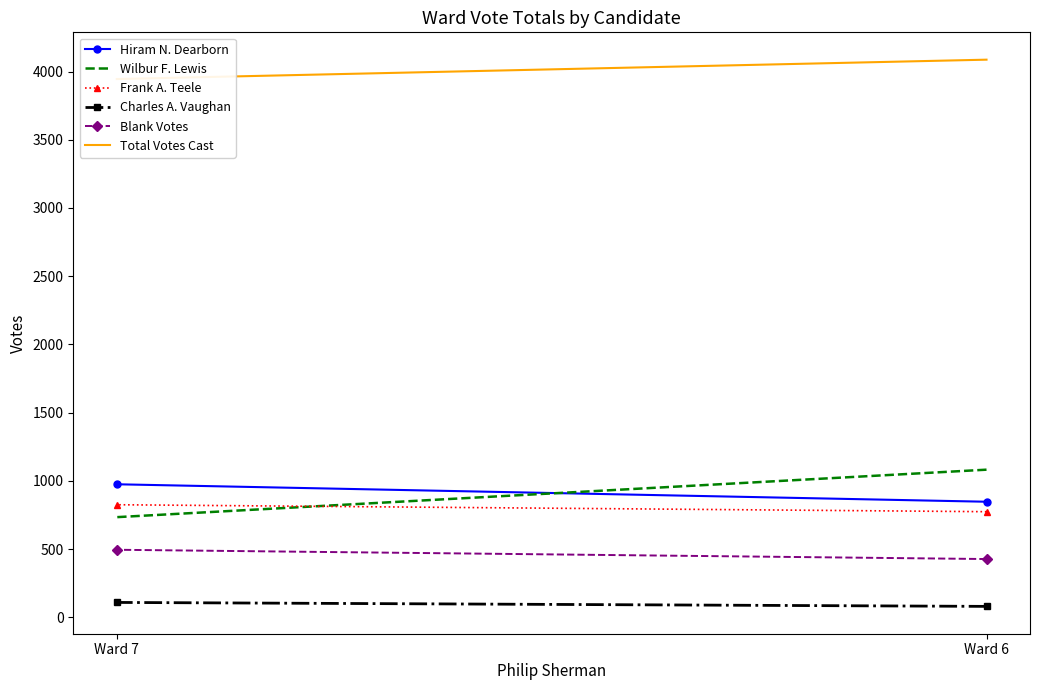

Which series has the largest total across all categories?

Total Votes Cast